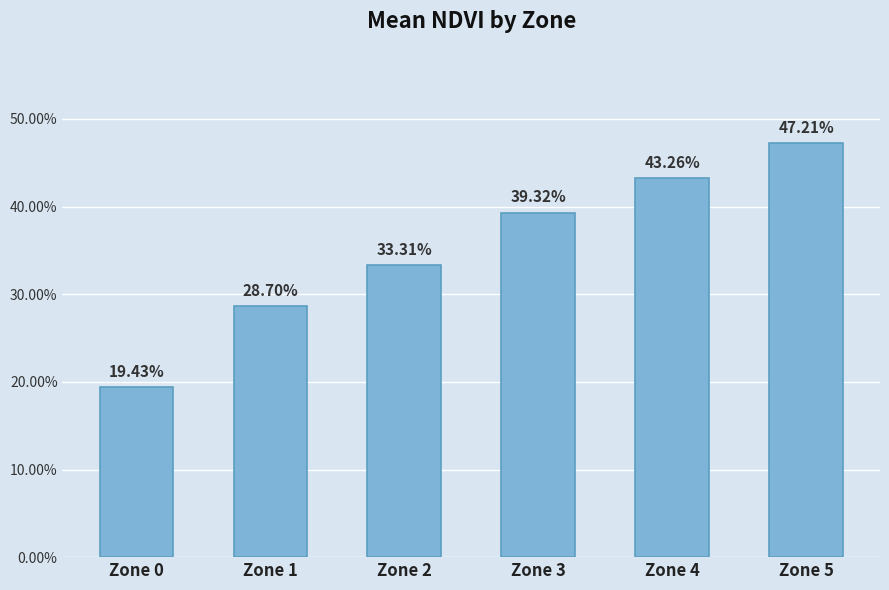

True or false: the data shows 0.3 at Zone 1.

True